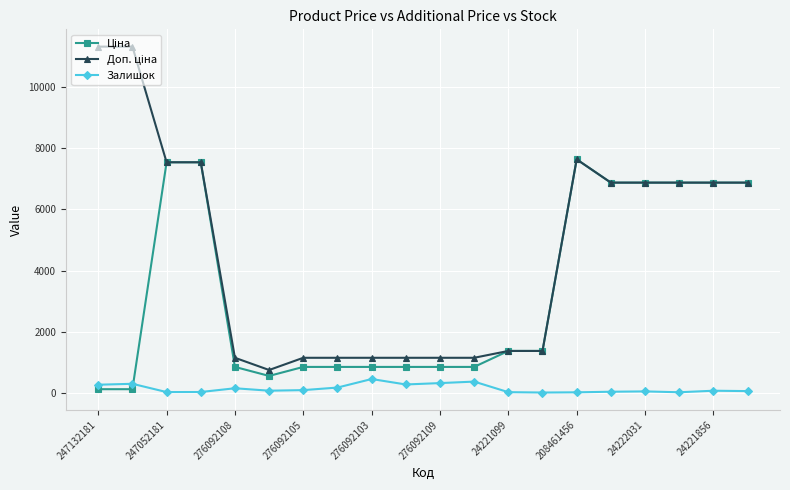

What is the greatest value displayed?

11334.0